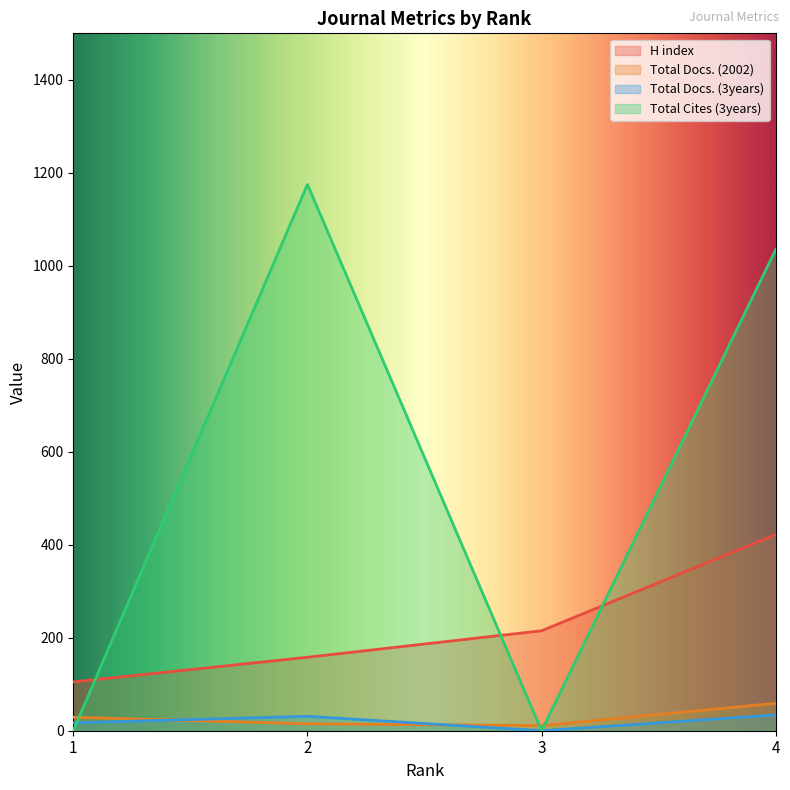

List the series in order of their peak value, highest first.

Total Cites (3years), H index, Total Docs. (2002), Total Docs. (3years)